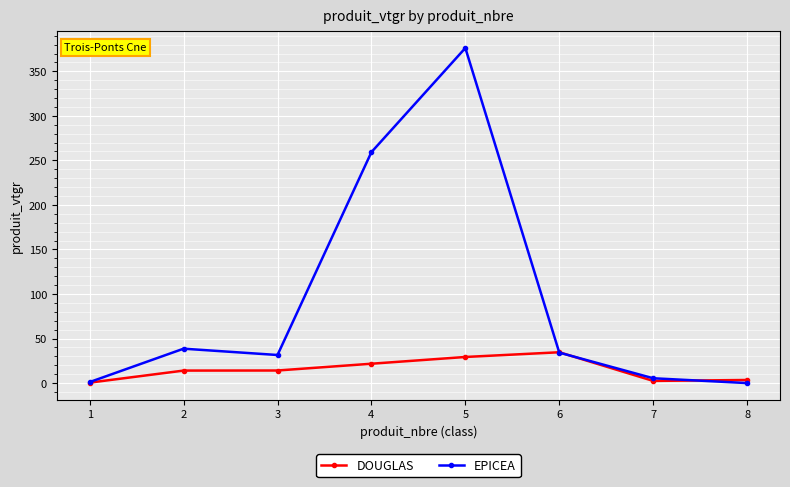

Which series has the widest spread of values?

EPICEA